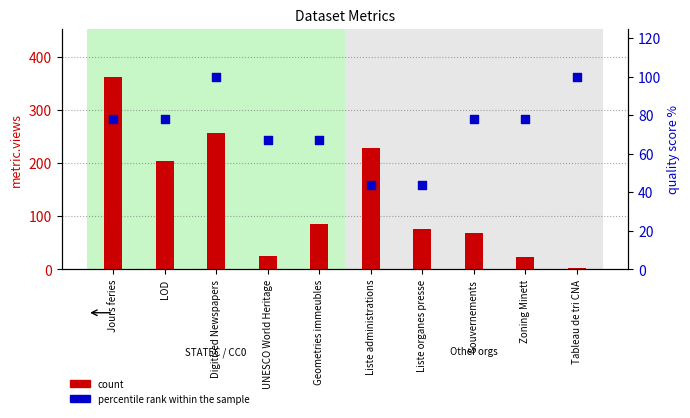

Which series has the largest total across all categories?

count